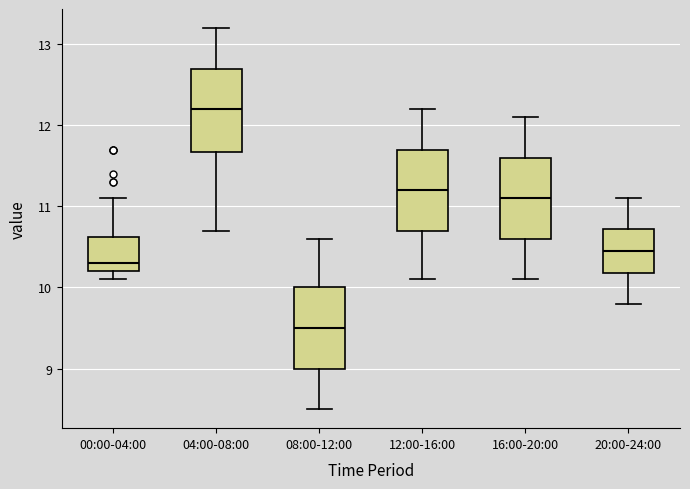

Which box has the highest median line?

04:00-08:00